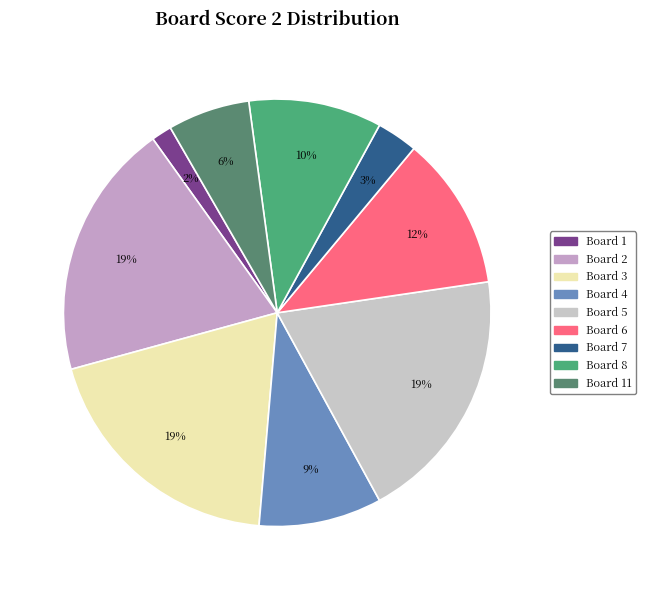

How many slices are in this pie chart?

9